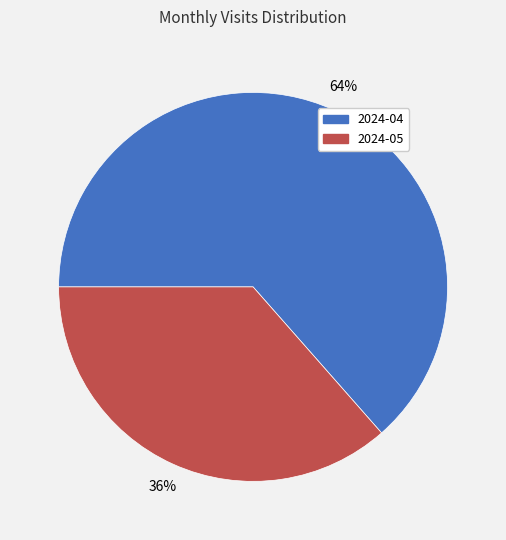

How many segments does this pie chart have?

2